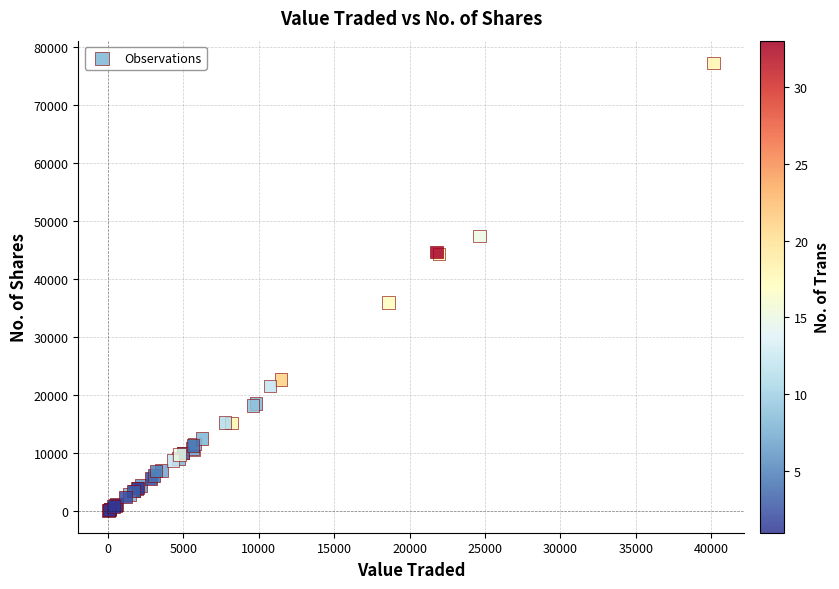

What Y value in the scatter plot is closest to 38645?

35919